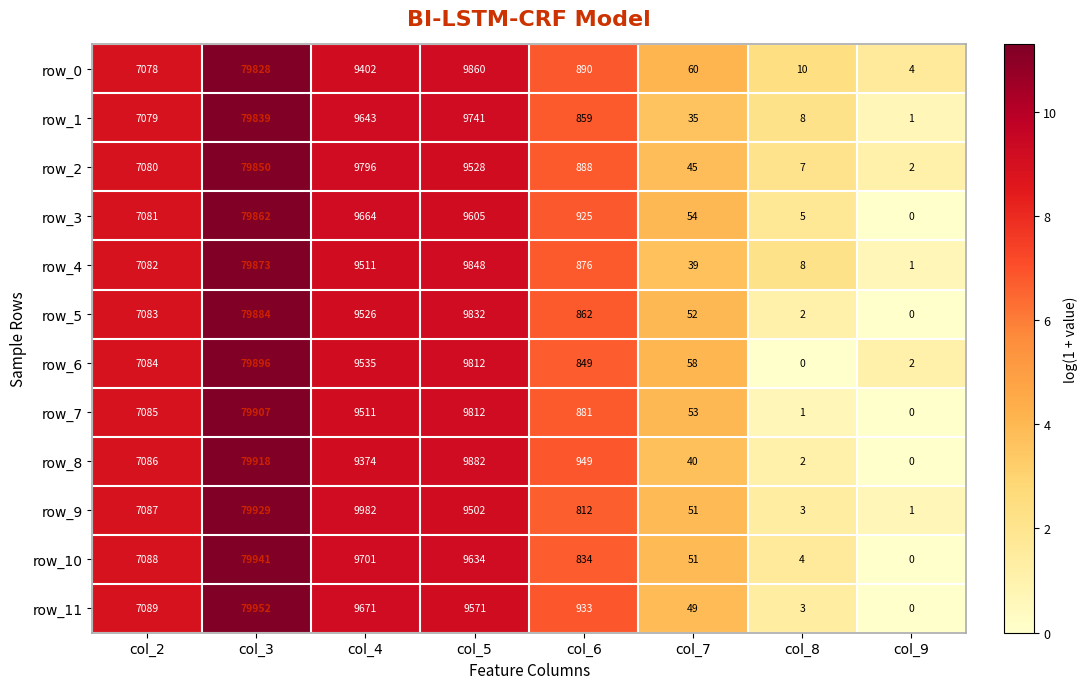

Which series has the largest range (max minus min)?

row_11